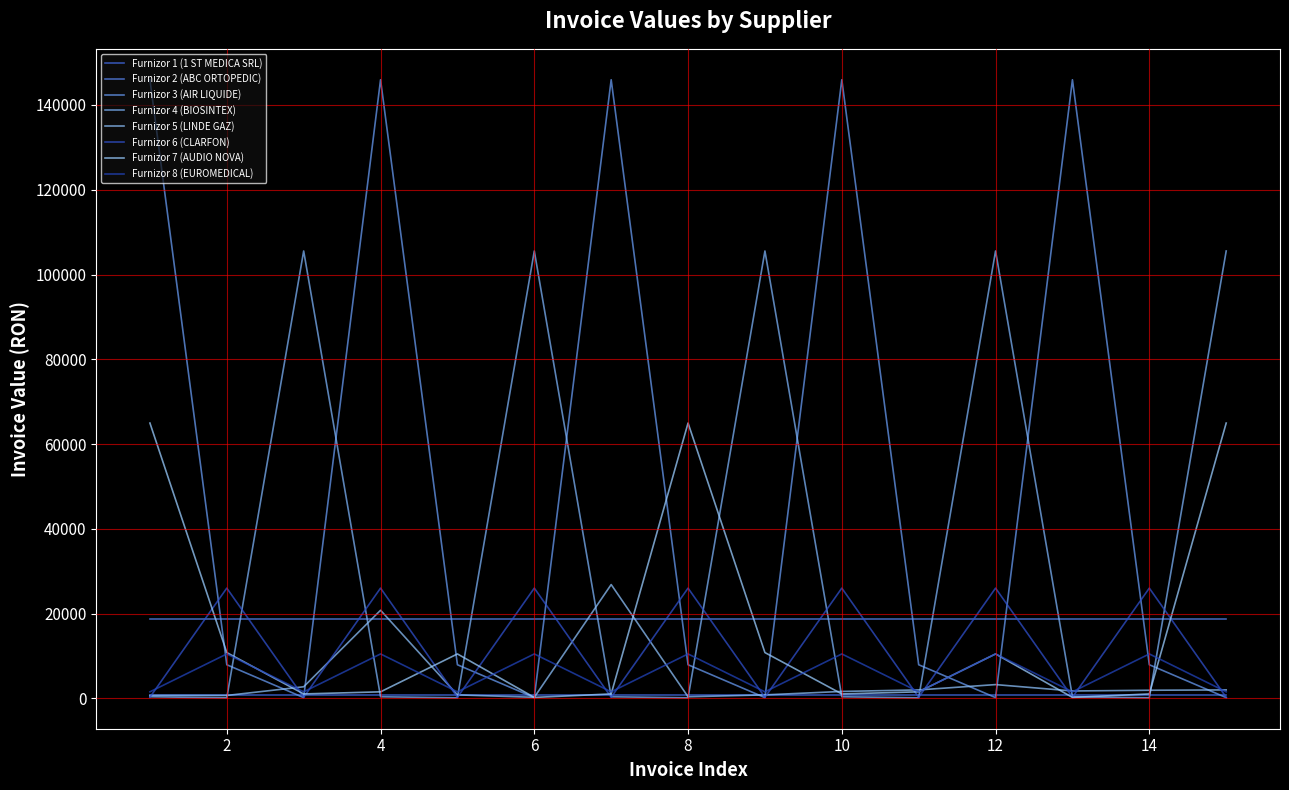

At which label does Furnizor 3 (AIR LIQUIDE) first exceed 7956?

1